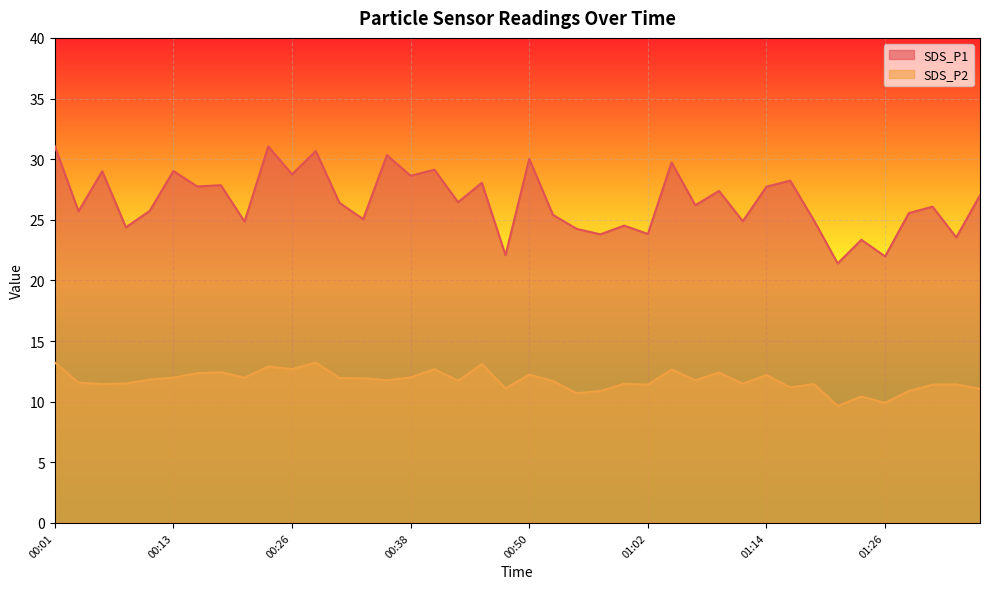

True or false: SDS_P1 and SDS_P2 cross at least once.

False